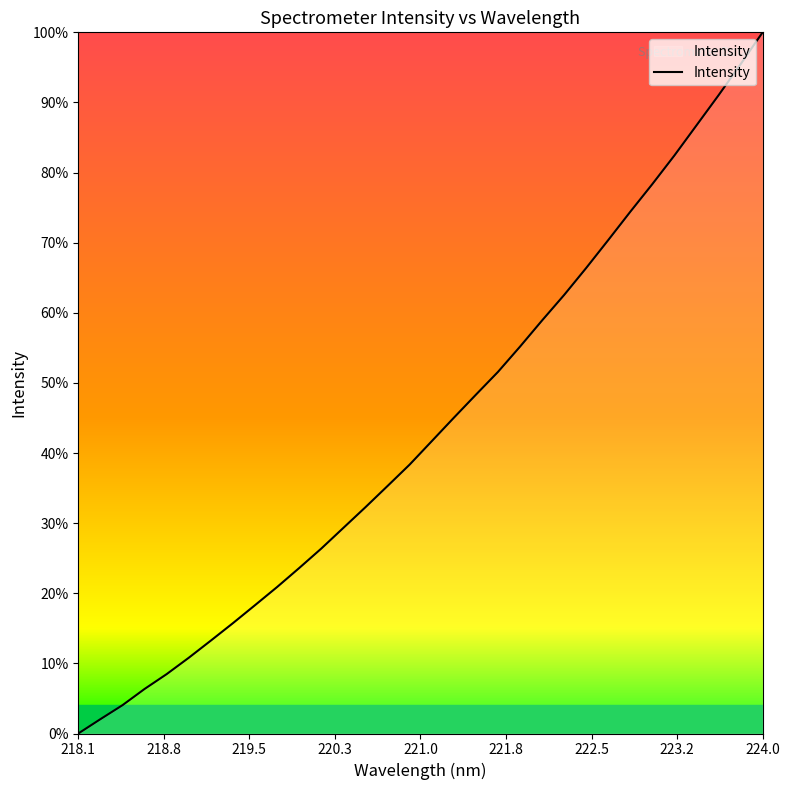

True or false: there are more than 0 points higher than both neighbors.

False